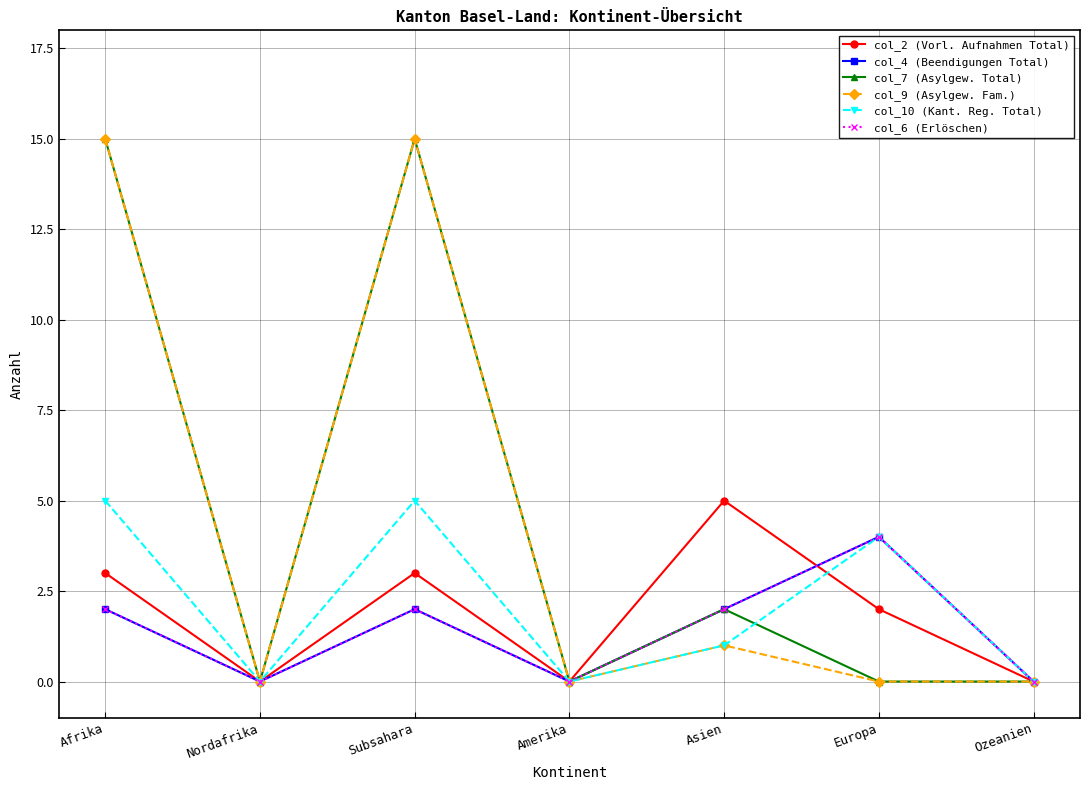

Does the chart have visible grid lines?

Yes